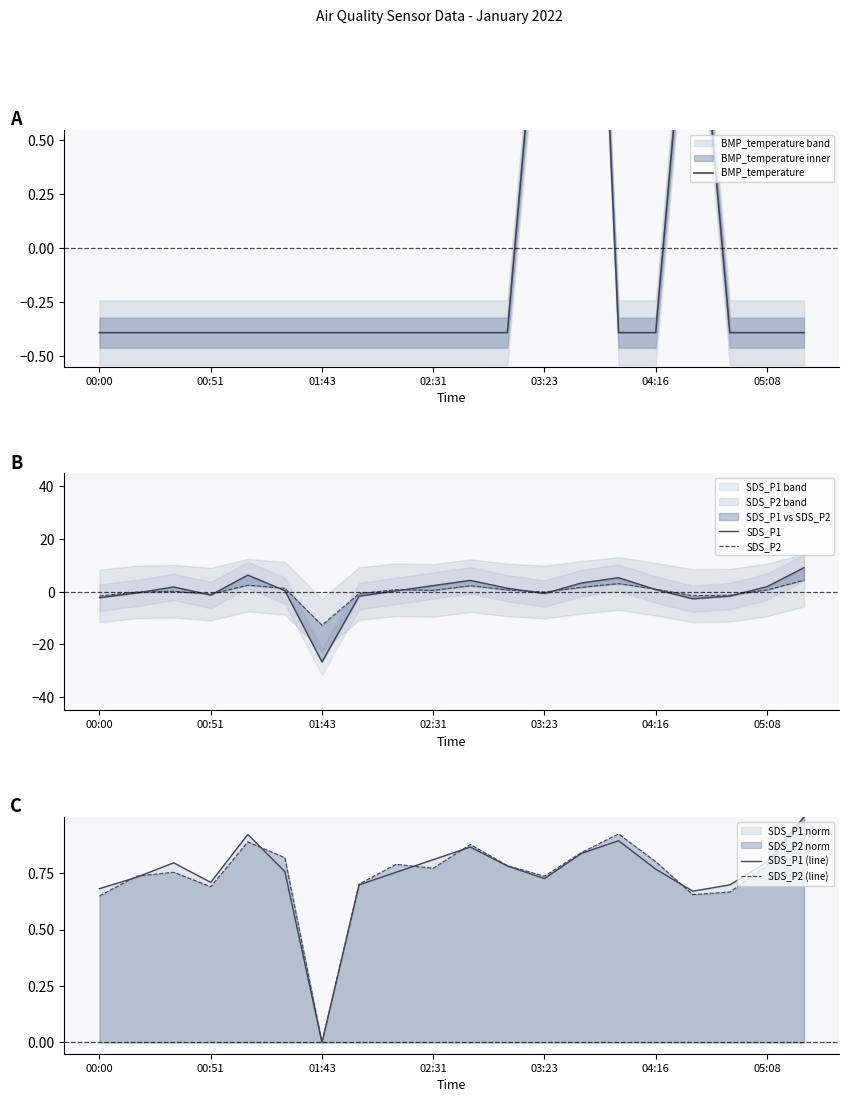

What is the maximum value for SDS_P2 (line)?

1.0